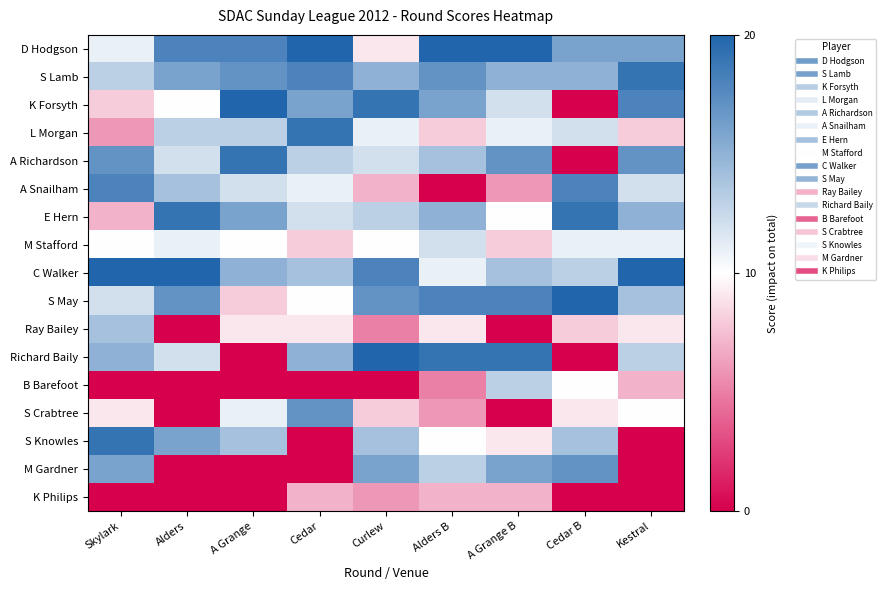

Rank the series by their maximum value, from highest to lowest.

D Hodgson, K Forsyth, C Walker, S May, Richard Baily, S Lamb, L Morgan, A Richardson, E Hern, S Knowles, A Snailham, S Crabtree, M Gardner, Ray Bailey, B Barefoot, M Stafford, K Philips